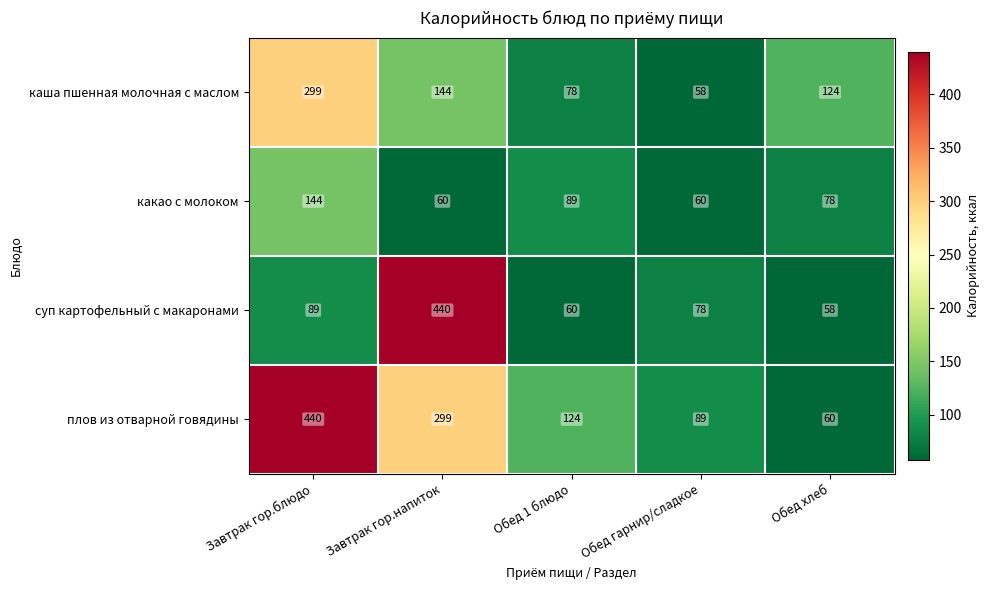

Which series has the largest range (max minus min)?

суп картофельный с макаронами